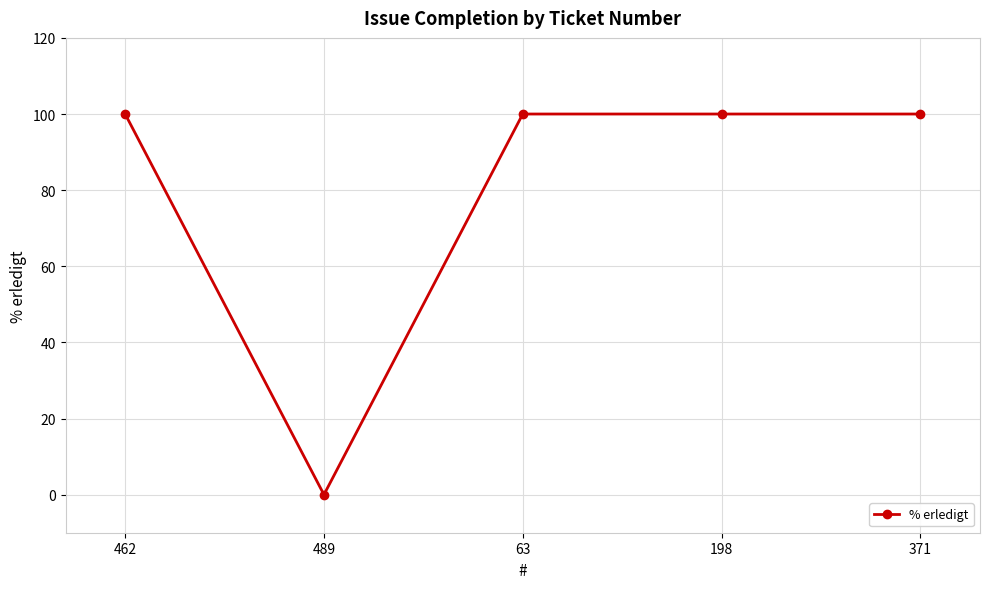

Where is the first local minimum?

489